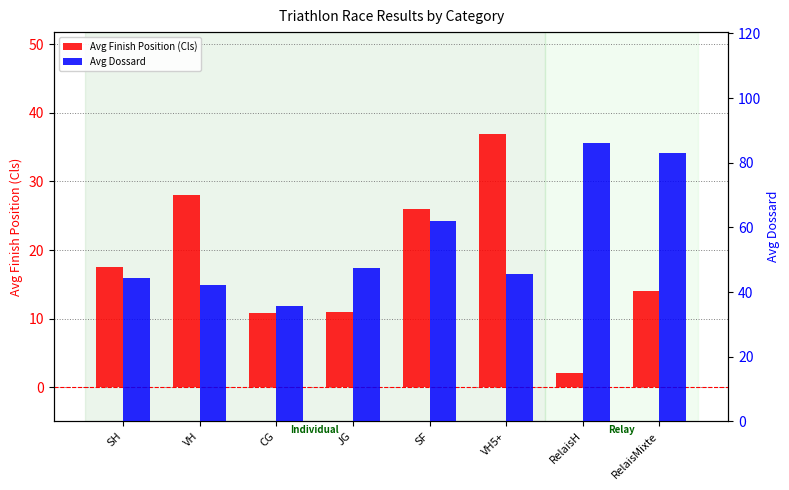

What is the label of the 5th bar from the right?

JG